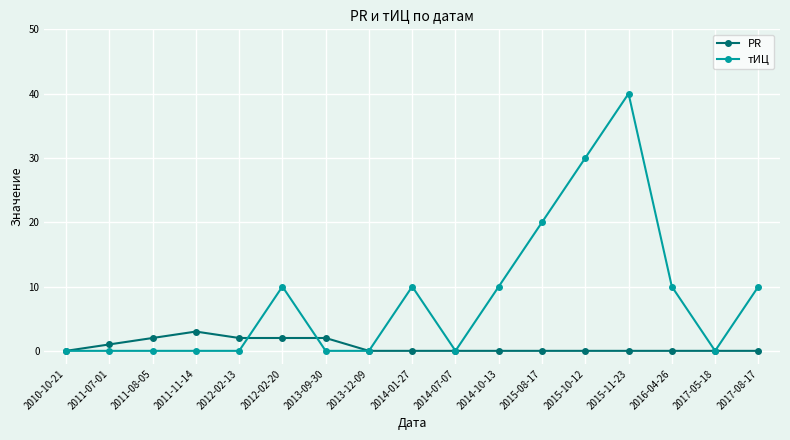

The value of PR at 2012-02-13 is 2. True or false?

True